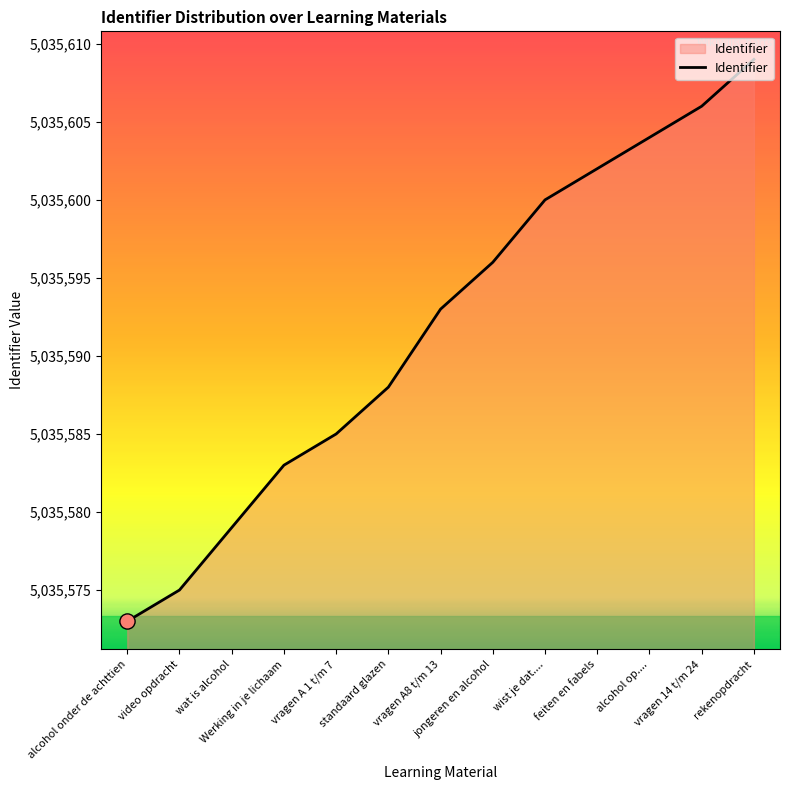

Between Werking in je lichaam and feiten en fabels, which is larger?

feiten en fabels